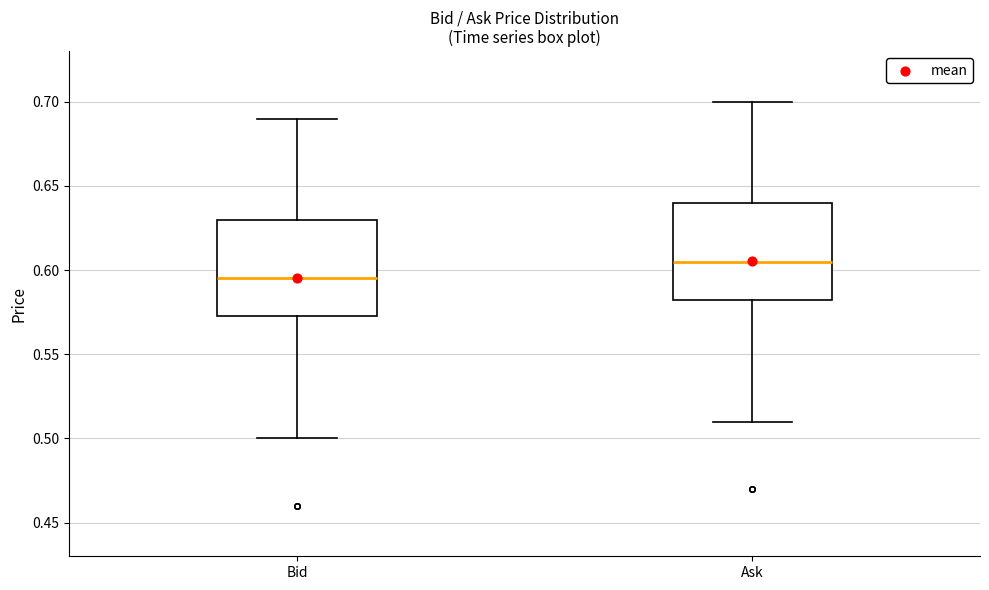

Reading left to right, transcribe this box plot: for each box, give where its median line is, the range the box spans, and where its two whiskers end, as read against the y-axis. The values are not printed on the chart, so give them approximately, as read against the axis.

Bid: median 0.595, box 0.575 to 0.630, whiskers 0.500 to 0.690
Ask: median 0.605, box 0.585 to 0.640, whiskers 0.510 to 0.700